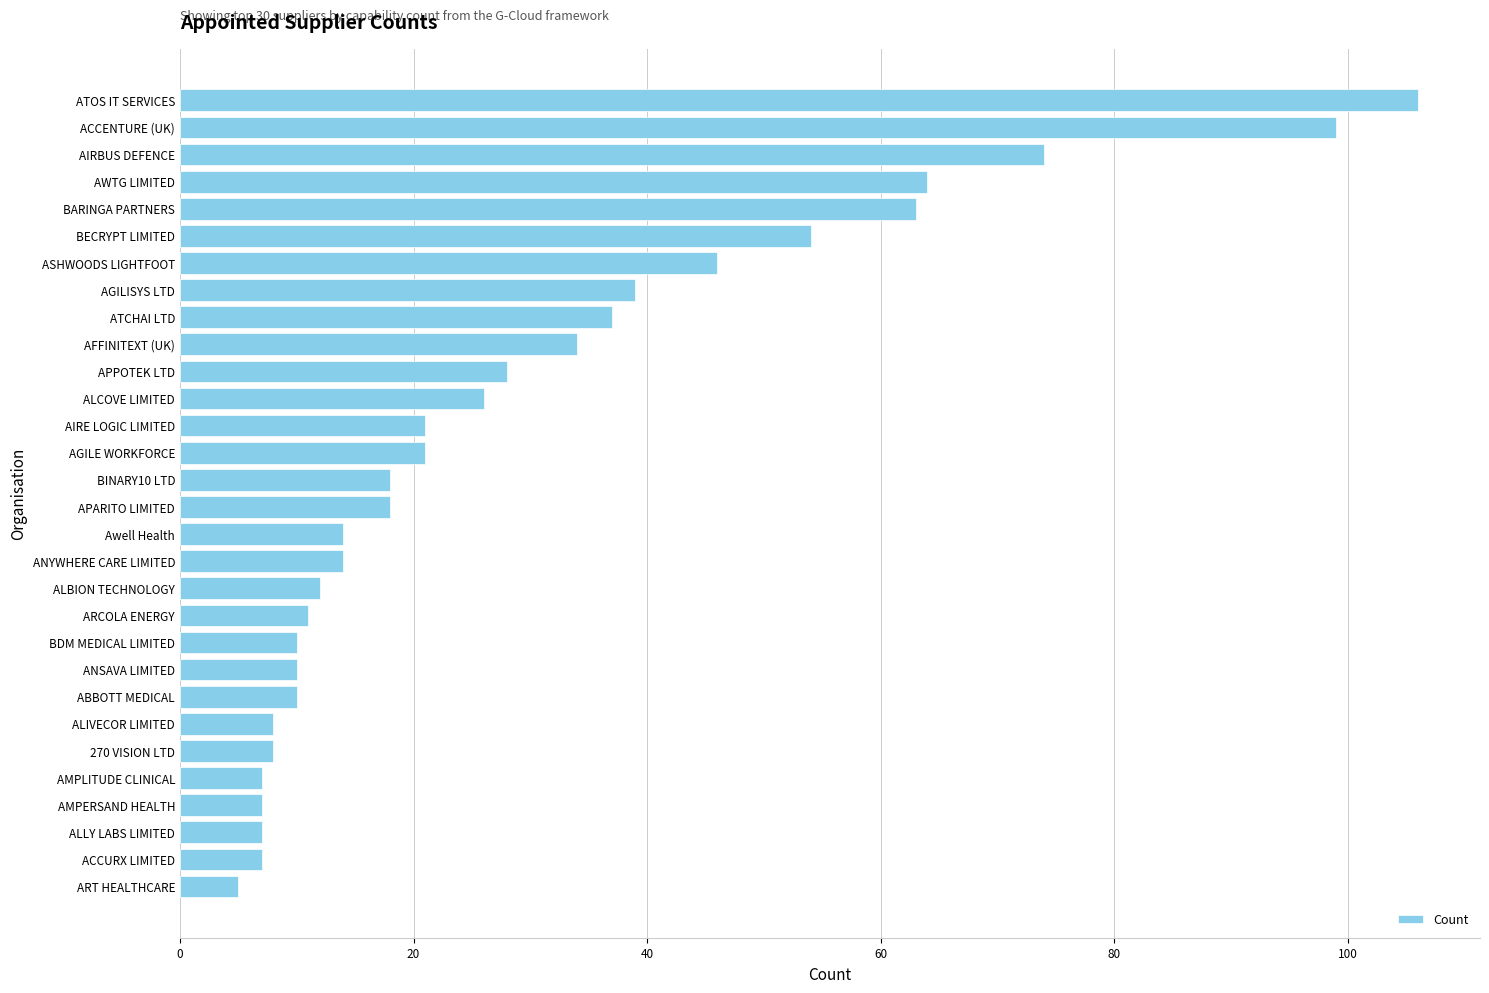

What is the difference between the maximum and second lowest values?

99